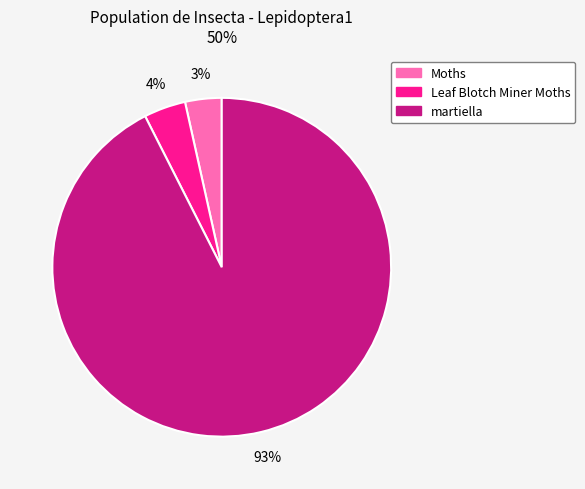

What is the largest slice in the pie chart?

martiella